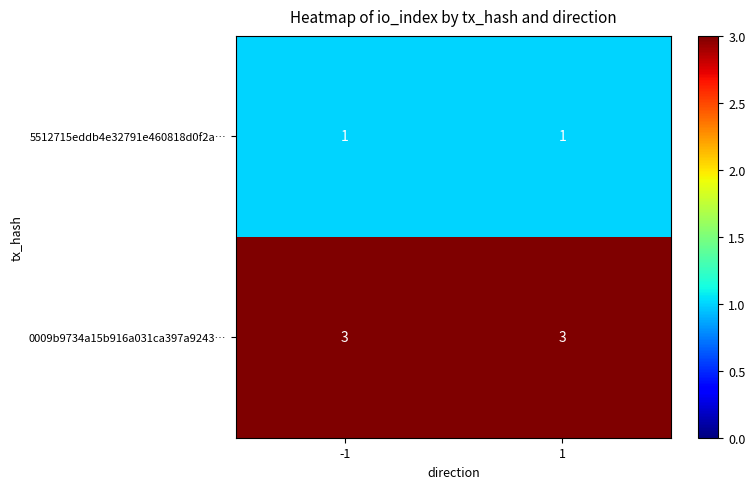

Rank the series by their maximum value, from lowest to highest.

5512715eddb4e32791e460818d0f2a…, 0009b9734a15b916a031ca397a9243…